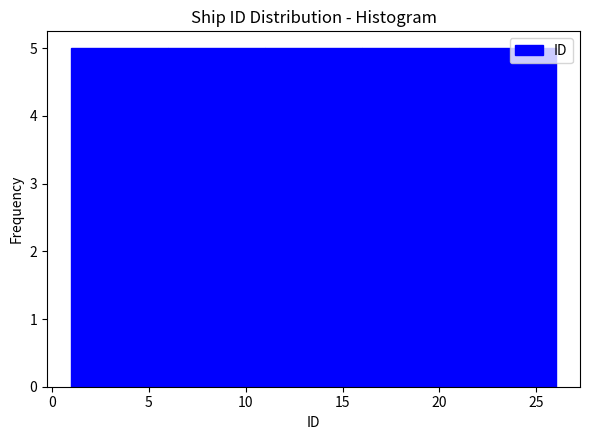

What is the height of the bar covering 6 to 11 on the x-axis? The values are not printed on the chart, so give them approximately, as read against the axis.

5